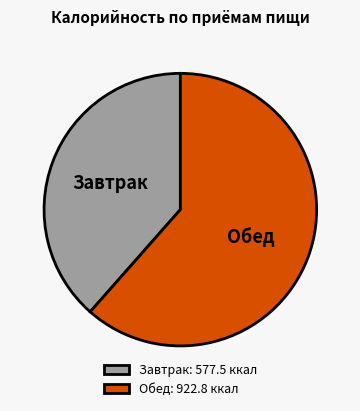

Approximately how many times larger is the value at Обед compared to Завтрак?

1.6